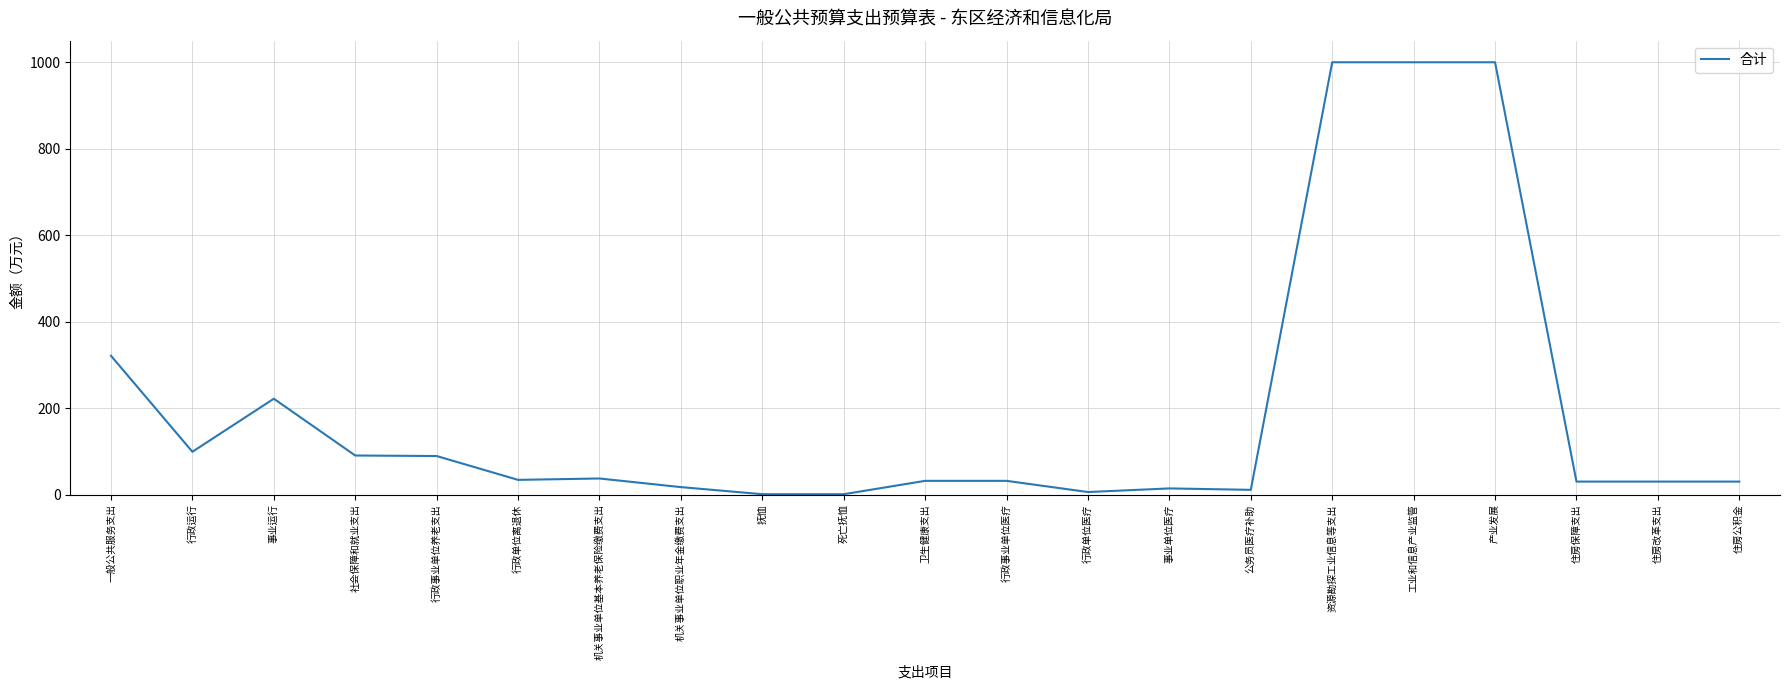

What is the change in value from 行政事业单位养老支出 to 机关事业单位基本养老保险缴费支出?

-51.9